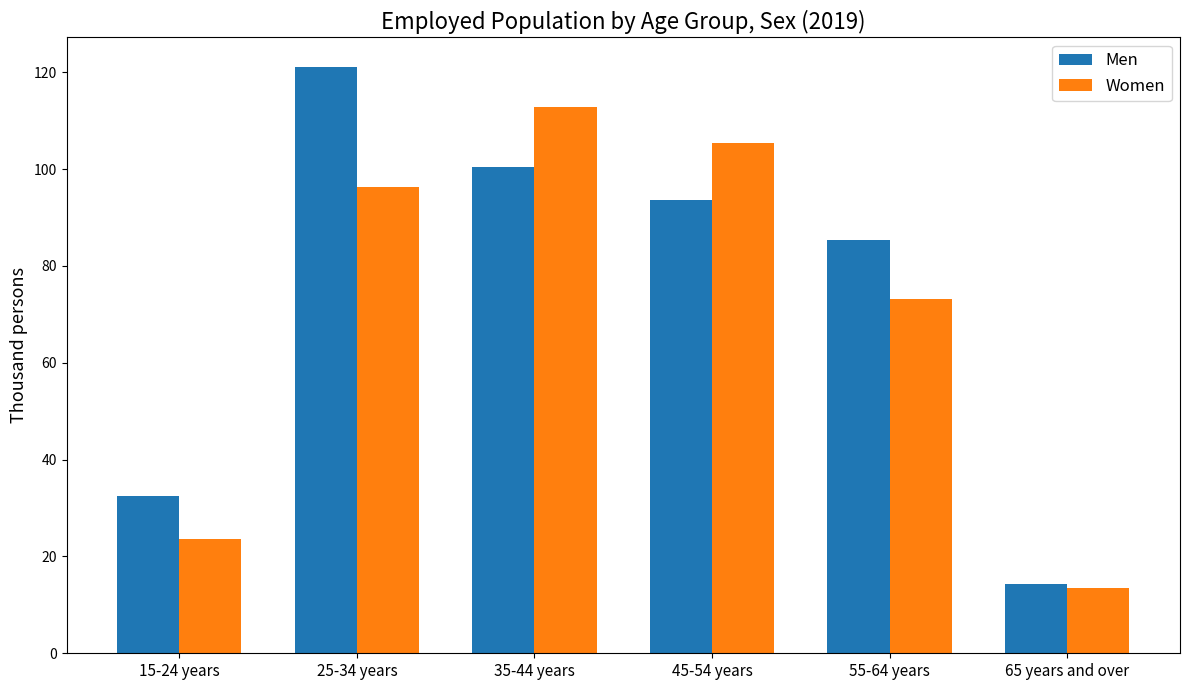

What is the difference between the Men values at 25-34 years and 65 years and over?

106.8